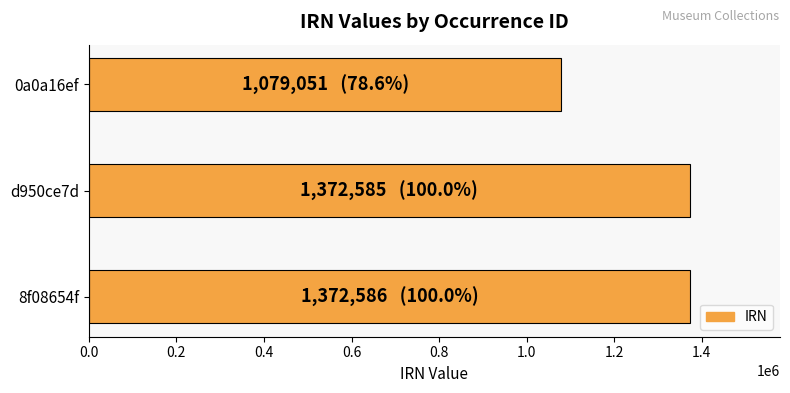

What is the difference between the values at 0a0a16ef and d950ce7d?

293534